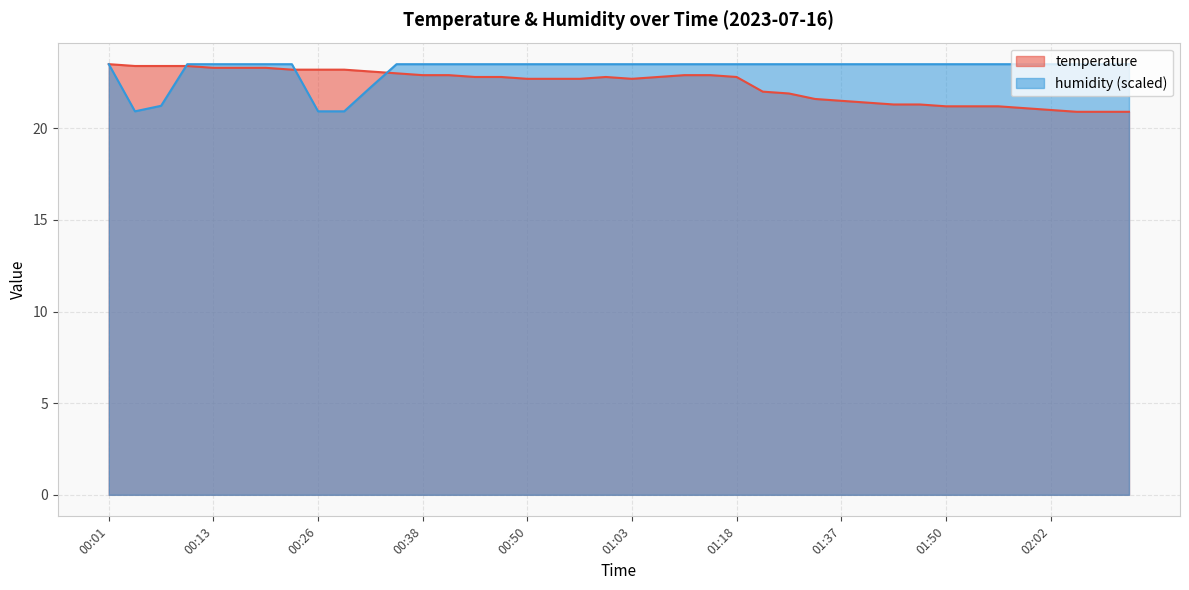

True or false: humidity has more than 1 points higher than both neighbors.

False